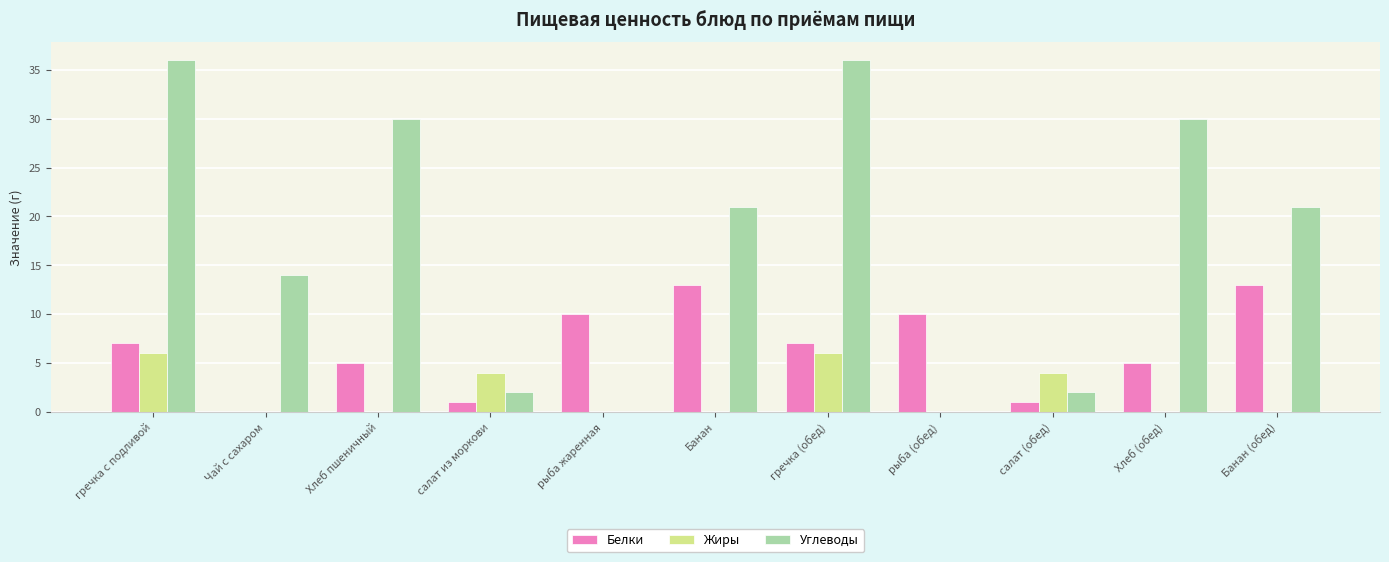

The value of Белки at Банан is 3. True or false?

False